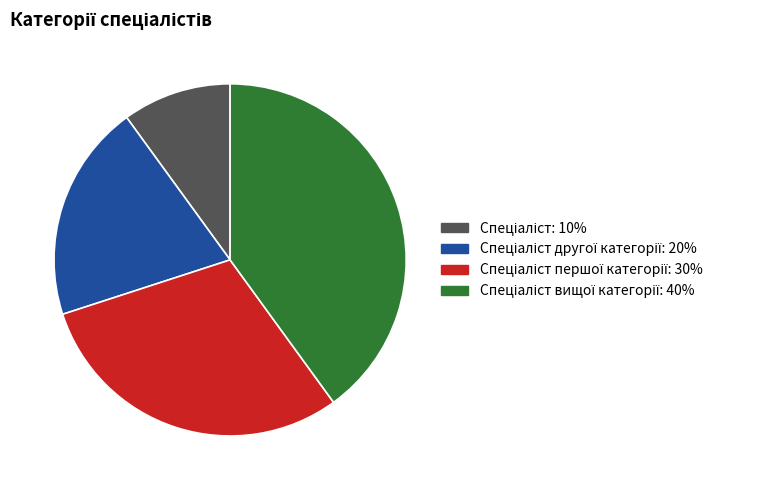

Does any single category account for the majority?

No